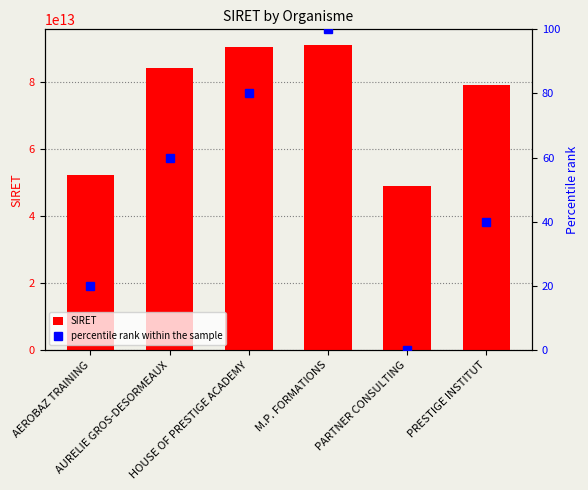

Is it true that percentile rank within the sample equals 60 at AURELIE GROS-DESORMEAUX?

True